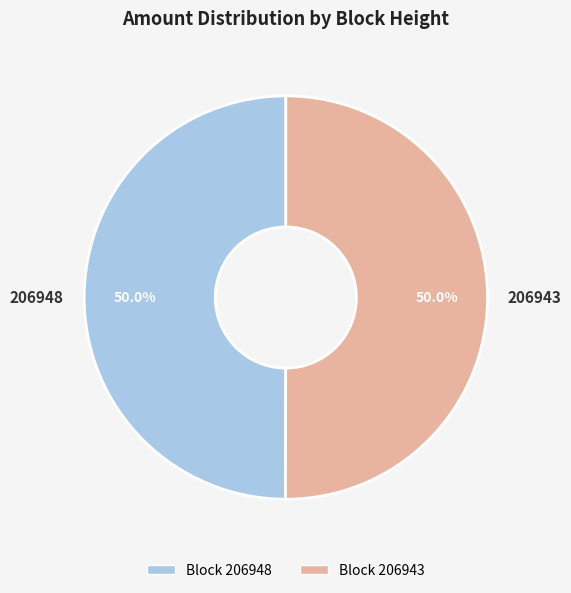

Combined, do 206943 and 206948 account for over 50%?

Yes